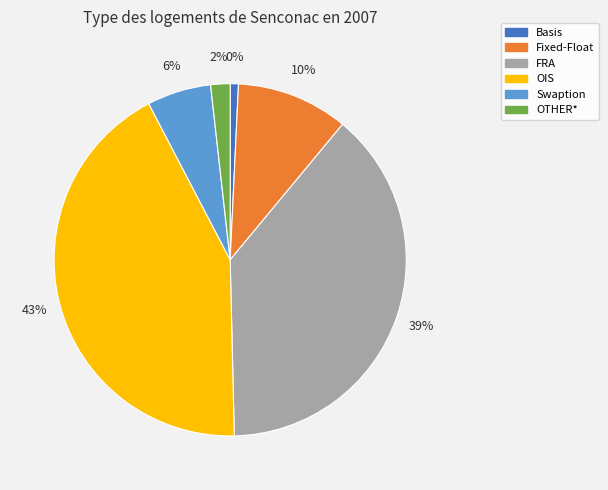

Is it true that OTHER* is 13% of the pie?

False